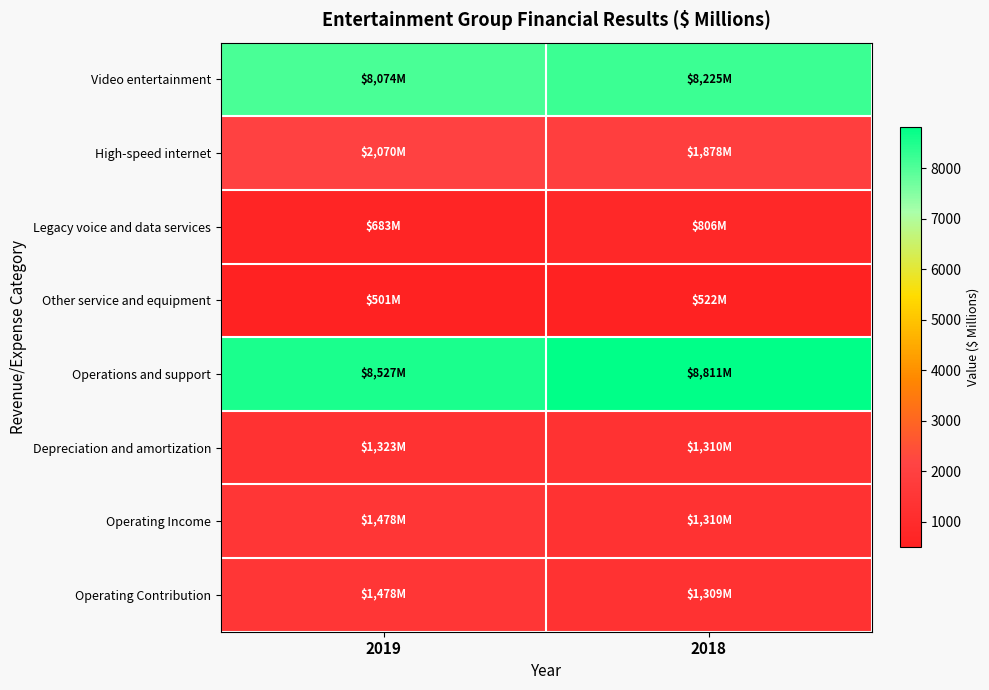

What is the minimum value shown in the chart?

501